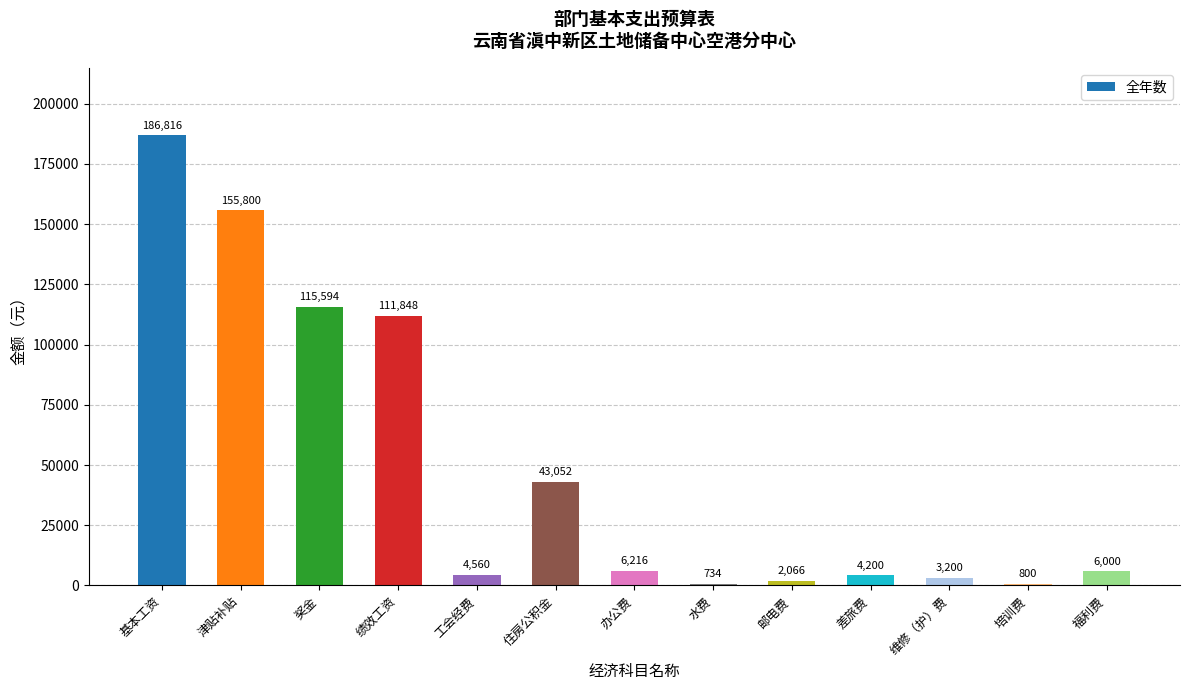

Reading left to right, what are all the values shown in this chart?

基本工资=186816	津贴补贴=155800	奖金=115594	绩效工资=111848	工会经费=4560	住房公积金=43052	办公费=6216	水费=734	邮电费=2066	差旅费=4200	维修（护）费=3200	培训费=800	福利费=6000